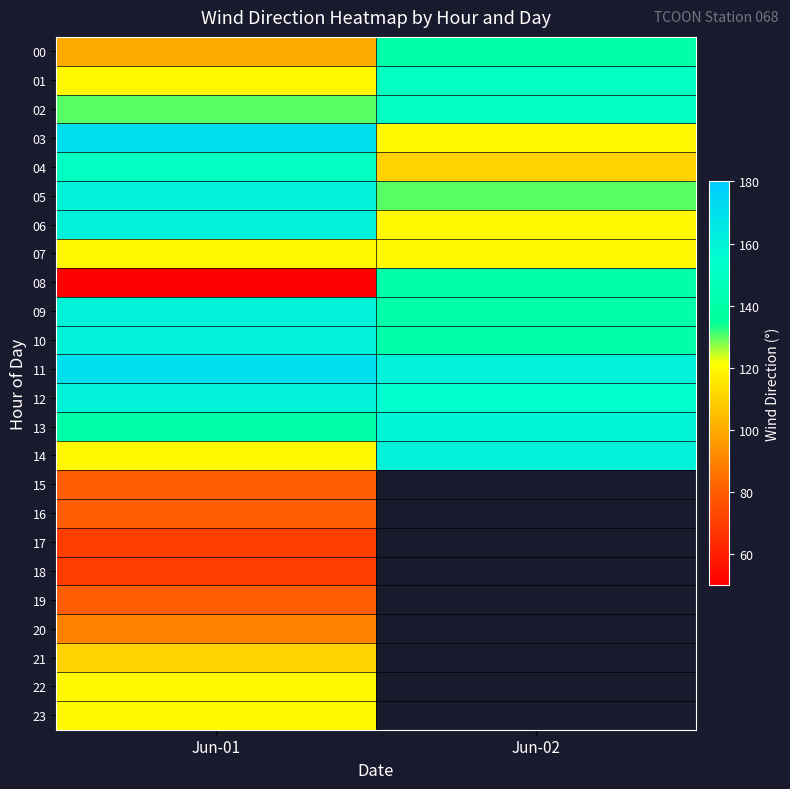

What is the spread (max minus min) of values at Jun-02?

50.0